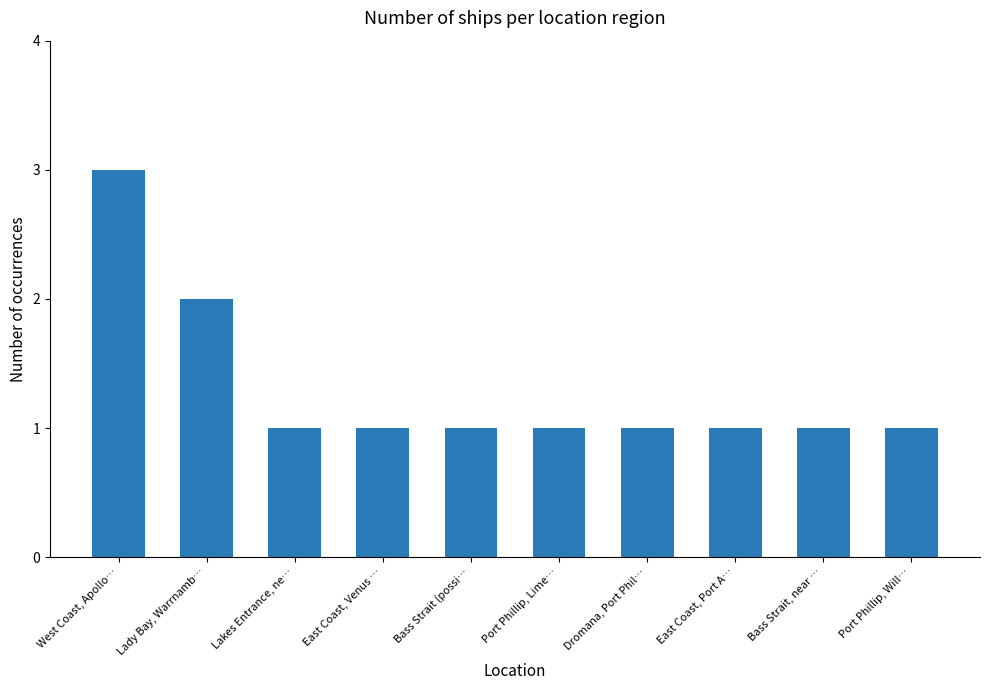

The value at Lakes Entrance, ne… is 2. True or false?

False